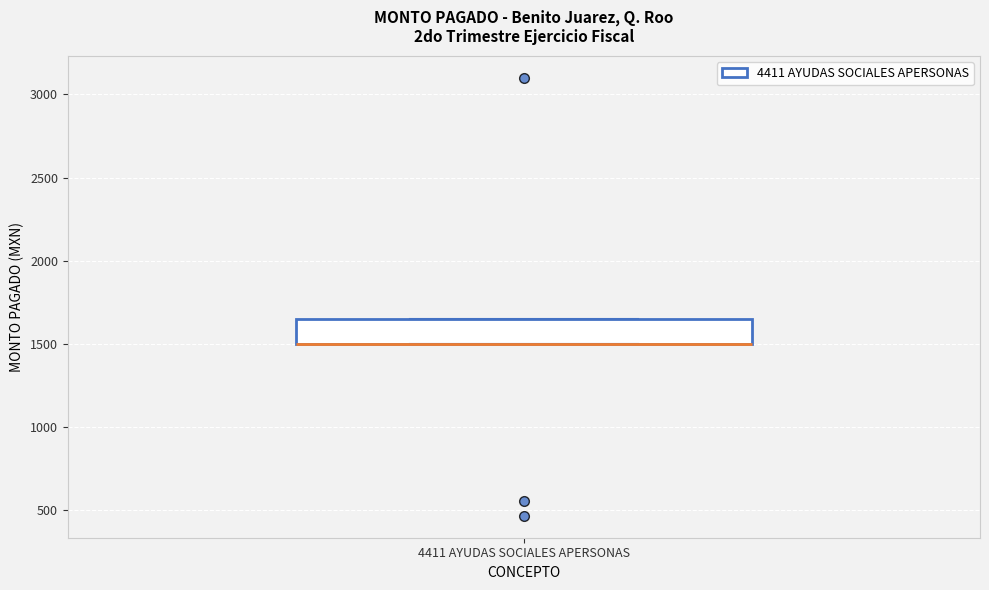

Where is the upper edge of the box for 4411 AYUDAS SOCIALES APERSONAS on the y-axis? The values are not printed on the chart, so give them approximately, as read against the axis.

1650